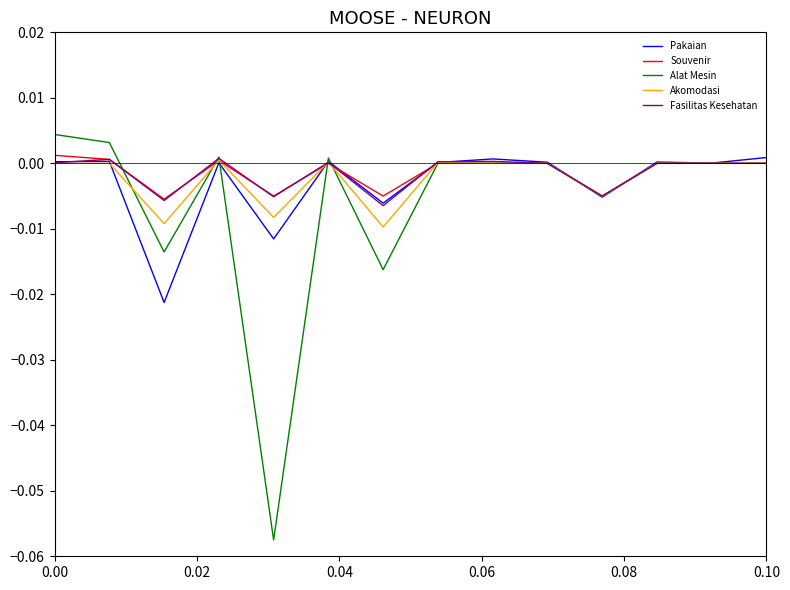

Which series has the largest range (max minus min)?

Alat Mesin